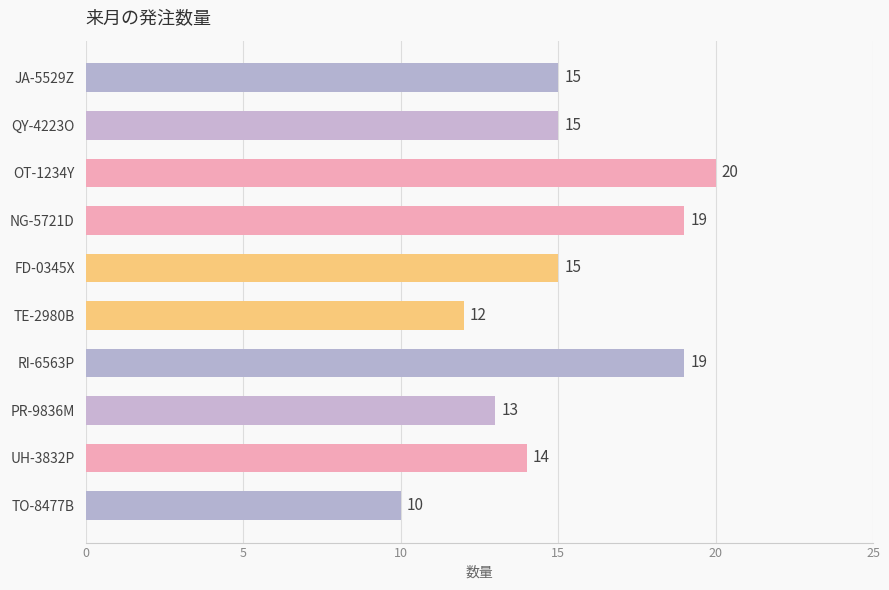

Reading top to bottom, transcribe all the data shown in this chart.

JA-5529Z=15	QY-4223O=15	OT-1234Y=20	NG-5721D=19	FD-0345X=15	TE-2980B=12	RI-6563P=19	PR-9836M=13	UH-3832P=14	TO-8477B=10